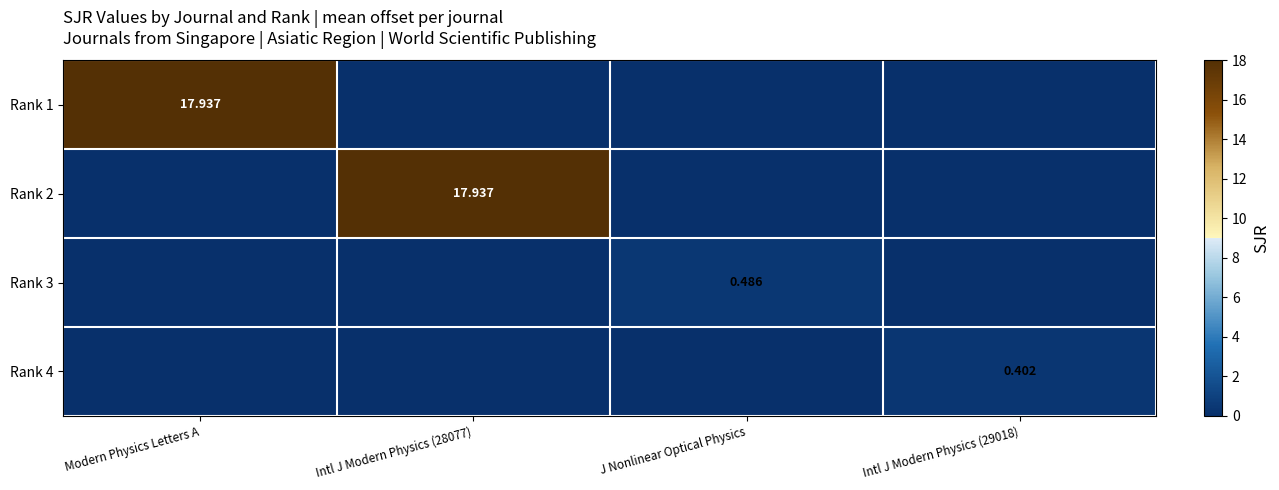

The Rank 4 series shows -0.1 at Intl J Modern Physics (28077). True or false?

False